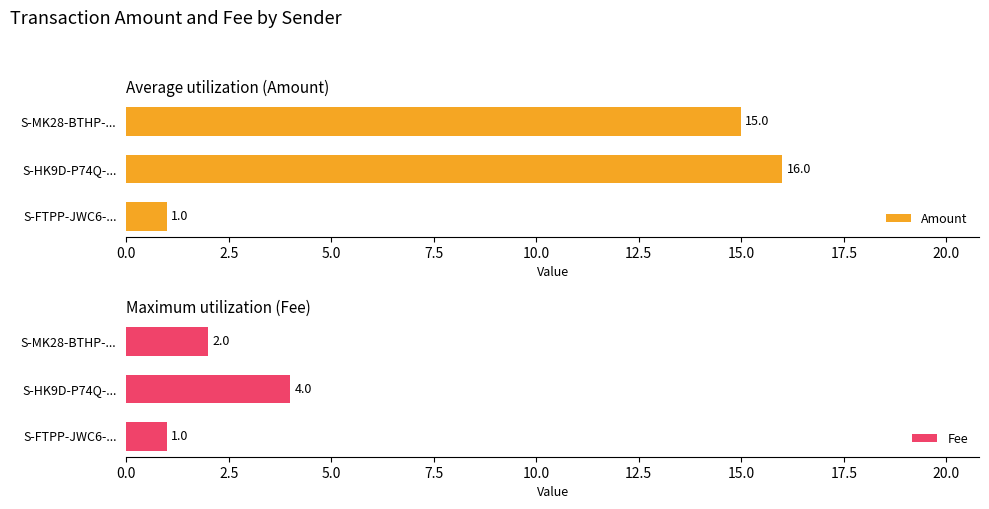

Read the Amount value at S-HK9D-P74Q-....

16